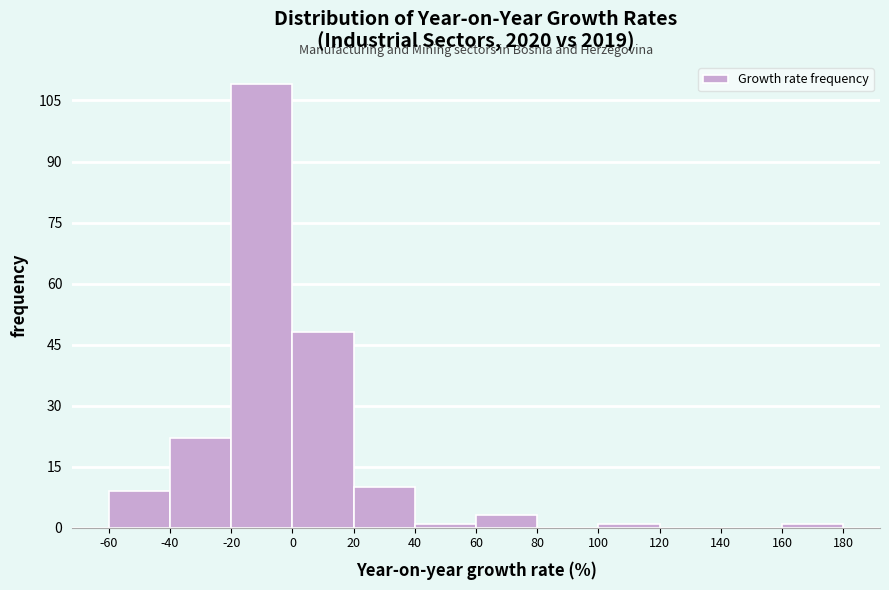

Reading left to right, transcribe this chart: for each bar, give the range it covers on the x-axis and its height. The values are not printed on the chart, so give them approximately, as read against the axis.

-60 to -40: 10
-40 to -20: 22
-20 to 0: 110
0 to 20: 48
20 to 40: 10
40 to 60: under 2
60 to 80: 4
80 to 100: 0
100 to 120: under 2
120 to 140: 0
140 to 160: 0
160 to 180: under 2